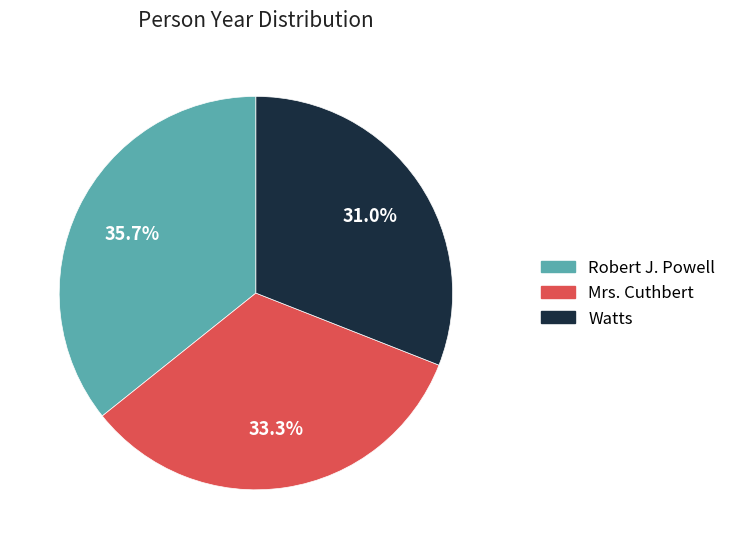

What is the total percentage of Robert J. Powell and Mrs. Cuthbert?

69.0%